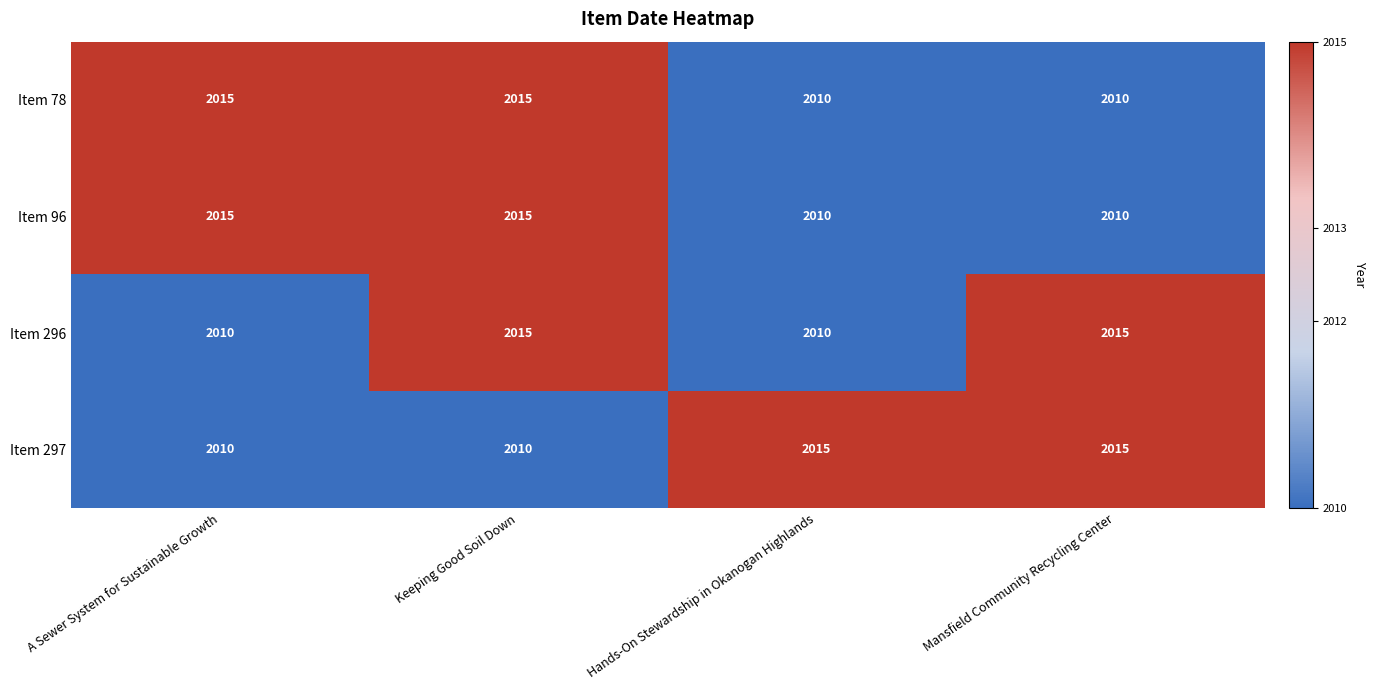

What is the total value across all series at Hands-On Stewardship in Okanogan Highlands?

8045